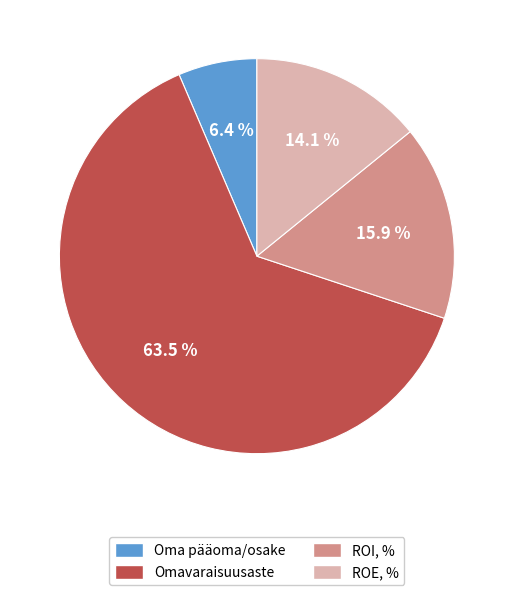

Does Omavaraisuusaste represent more than half of the total?

Yes